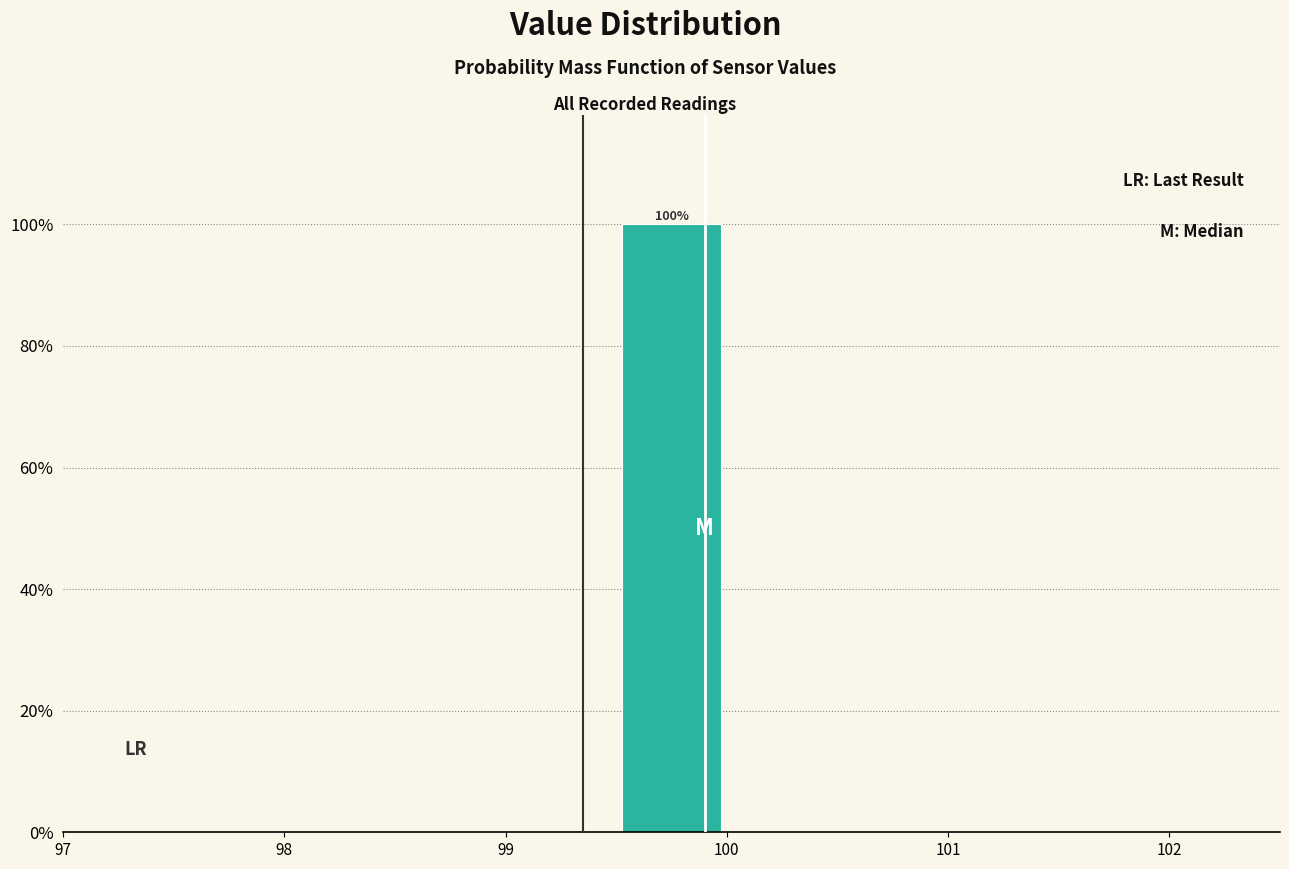

Over which range of the x-axis is the bar tallest?

99.5 to 100.0